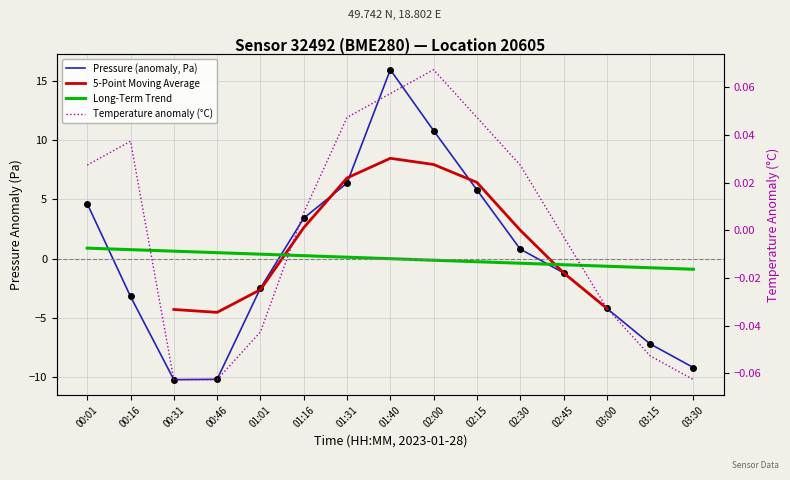

What is the maximum value for pressure?

16.0